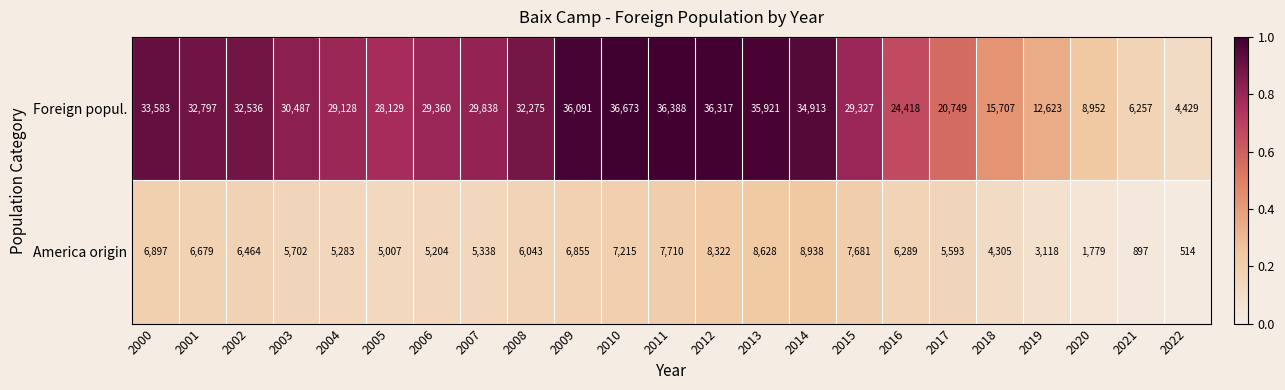

The Foreign popul. series shows 53991 at 2002. True or false?

False